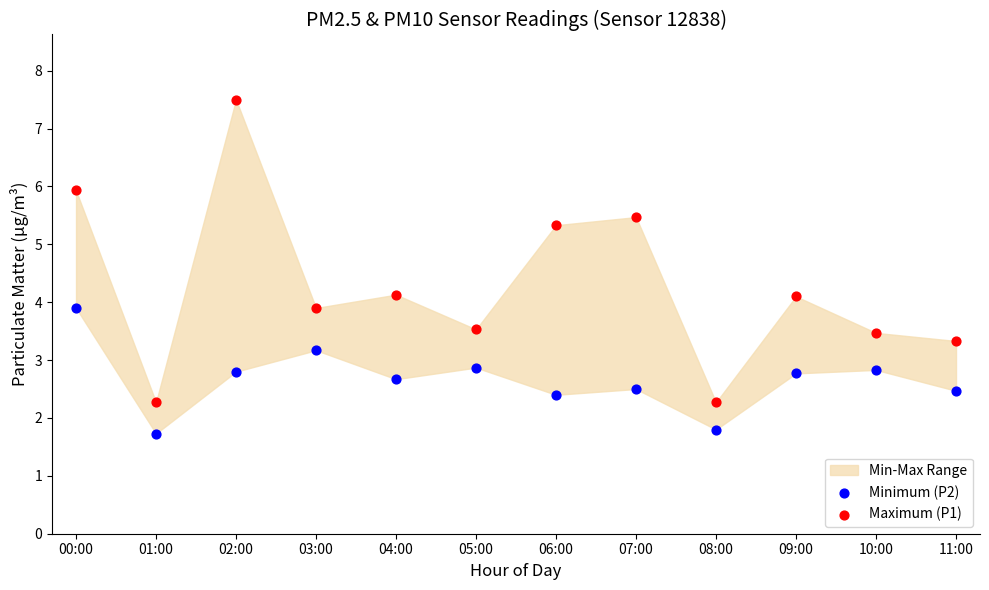

Which series reaches the minimum Y coordinate?

Minimum (P2)